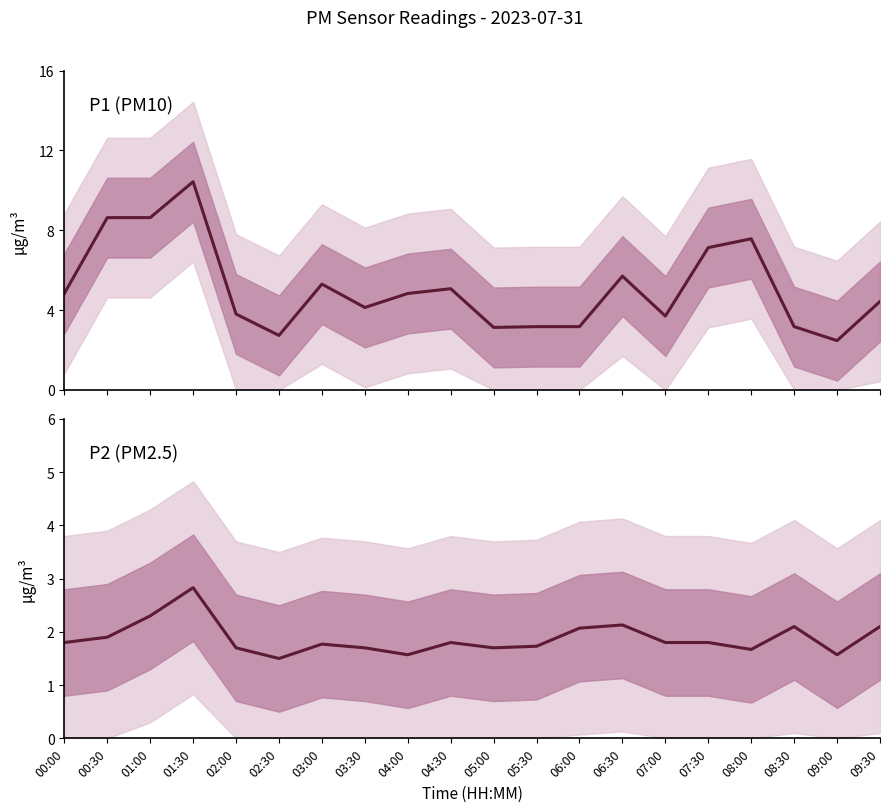

What position from the left is 09:00?

19